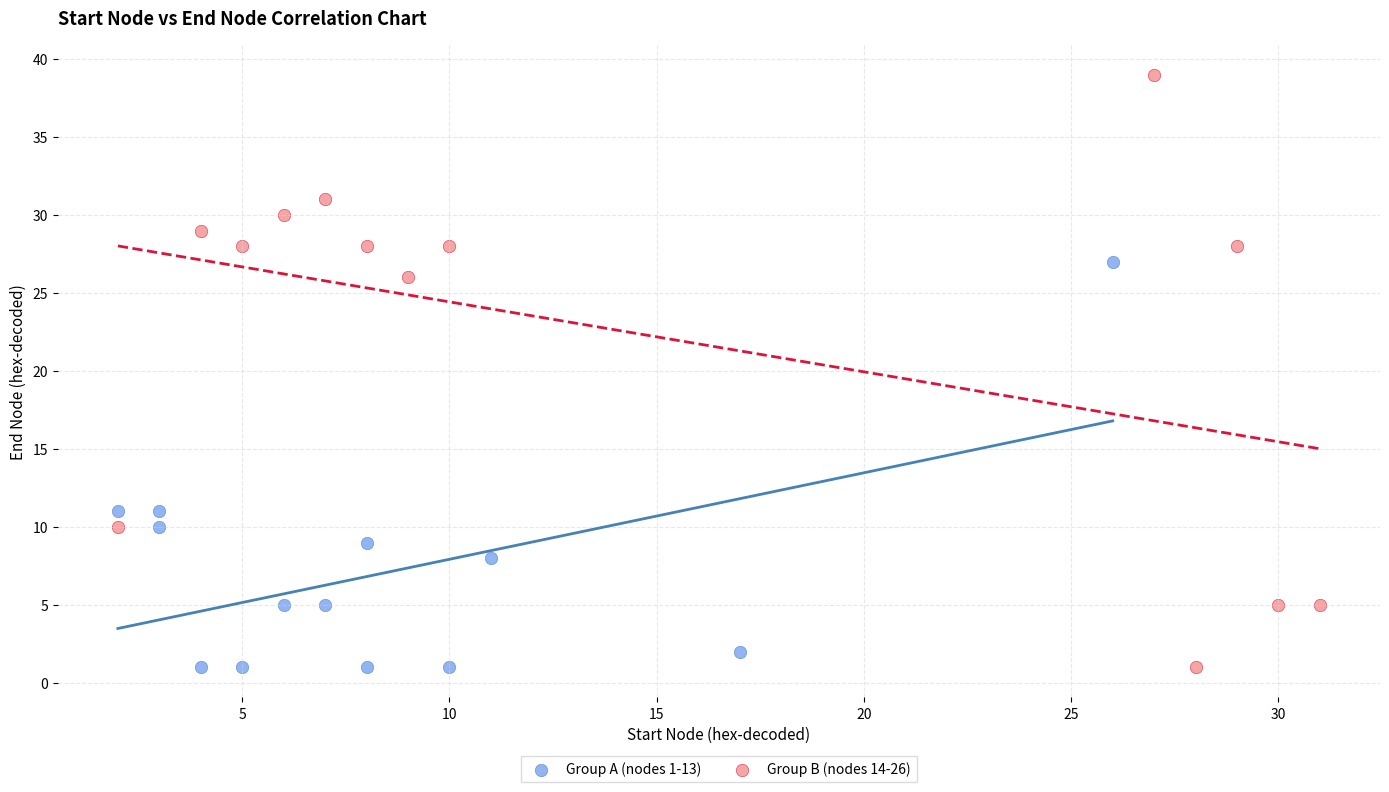

Which series reaches the maximum Y coordinate?

Group B (nodes 14-26)